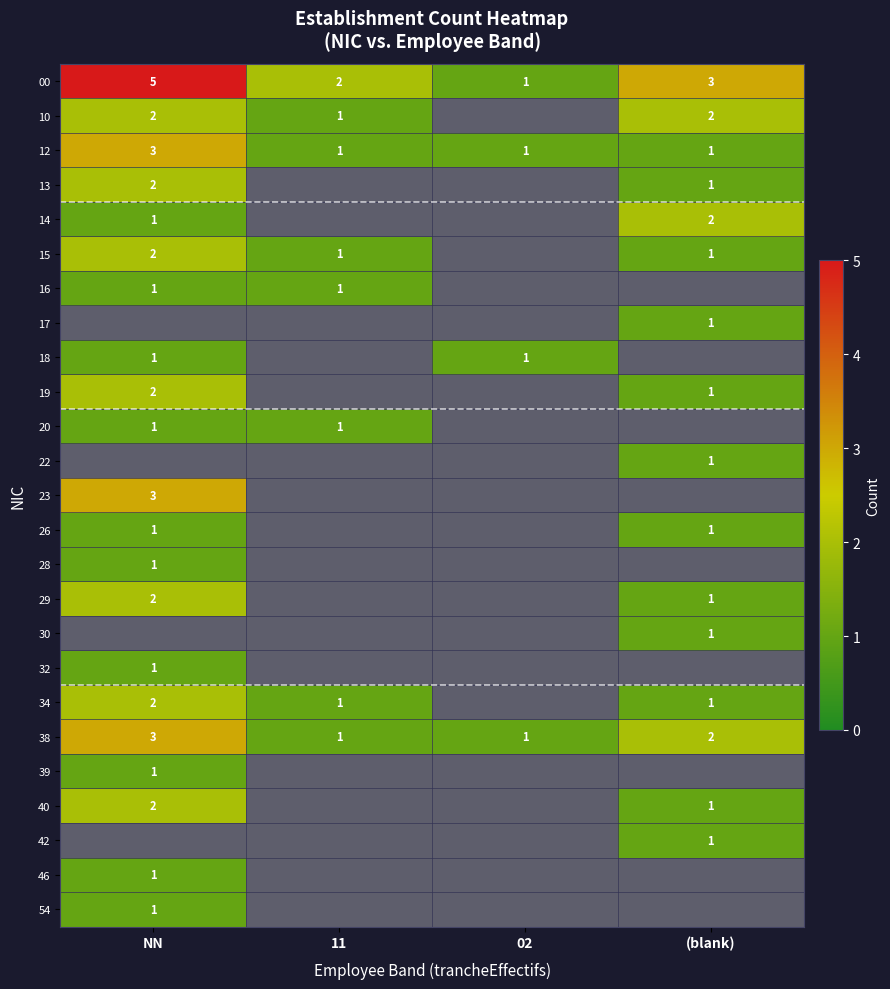

The value of 39 at NN is 1. True or false?

True